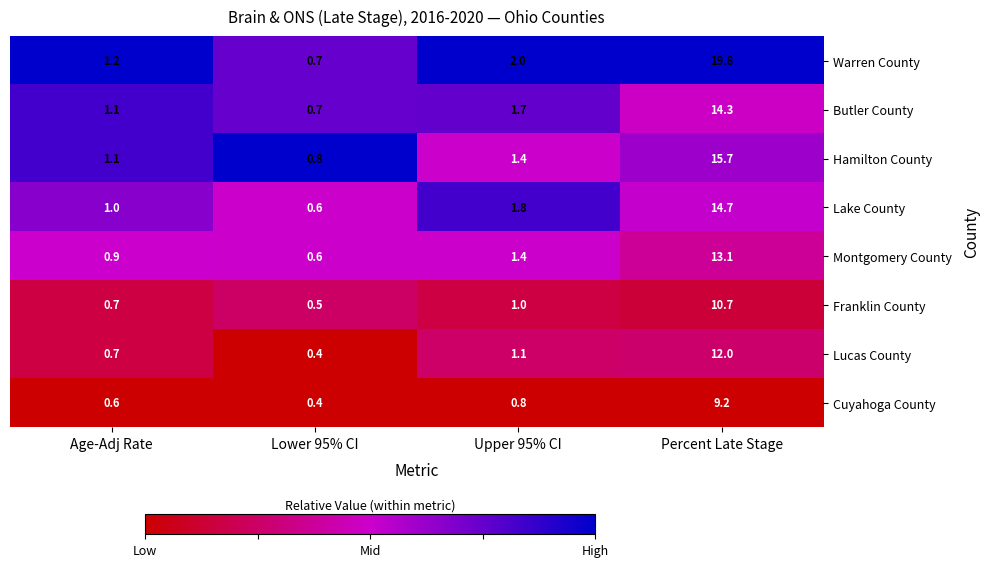

What is the difference between the maximum and second lowest values in the Hamilton County series?

14.6